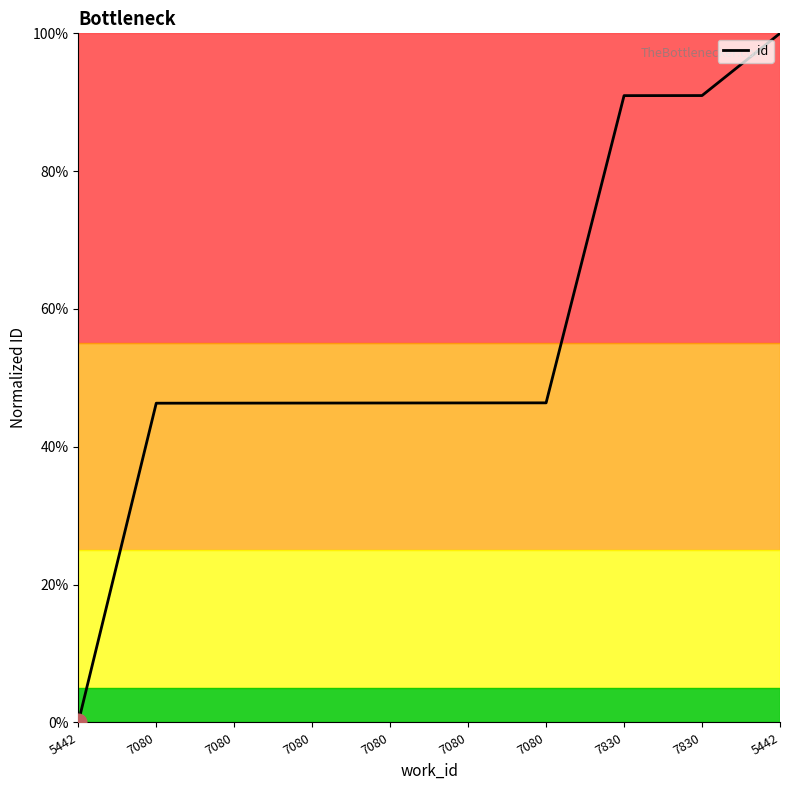

List the labels in order of value, largest first.

5442, 7830, 7830, 7080, 7080, 7080, 7080, 7080, 7080, 5442